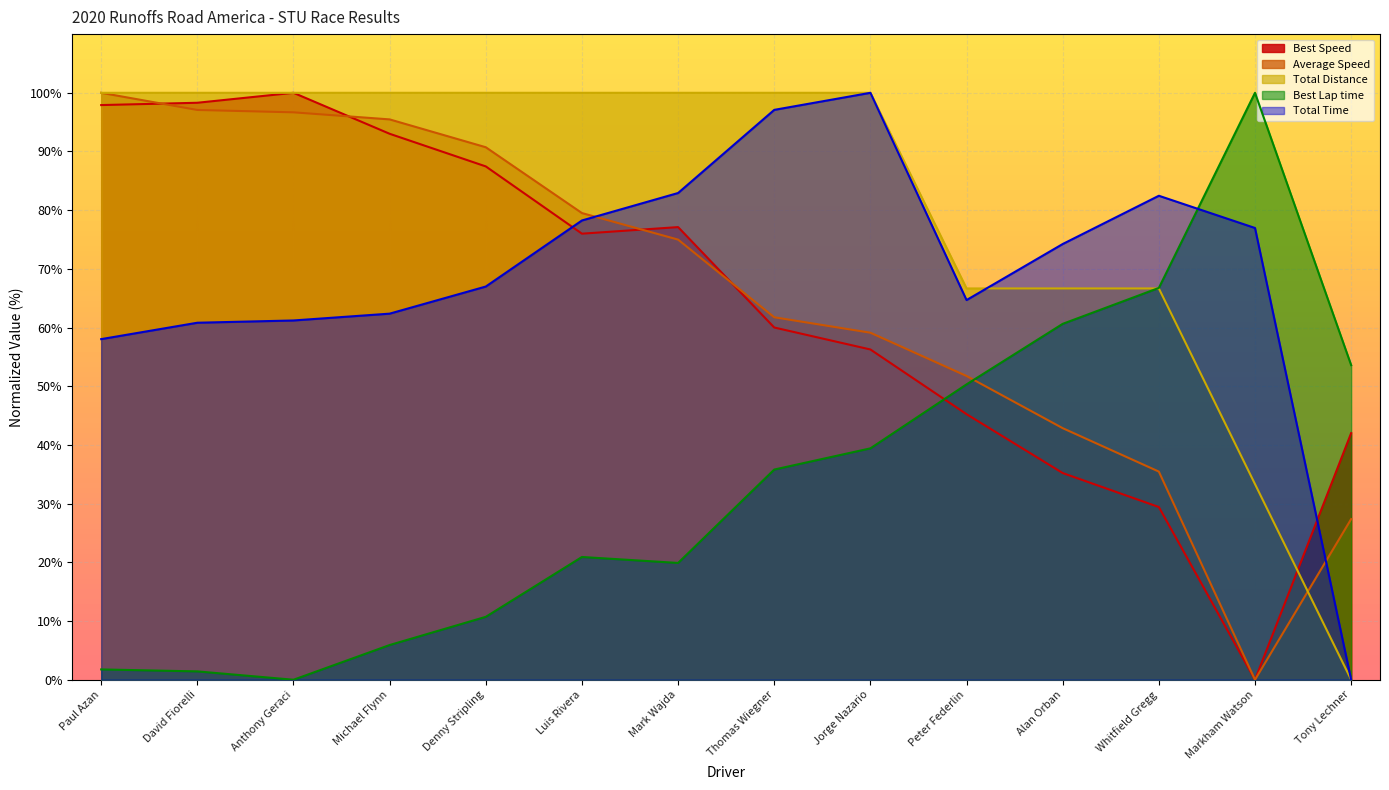

Reading left to right, extract all data points from this chart.

Total Time: 58.0	60.8	61.2	62.4	67.0	78.3	82.9	97.1	100.0	64.7	74.2	82.5	77.0	0.0
Best Lap time: 1.8	1.4	0.0	5.9	10.7	20.9	19.9	35.8	39.4	50.3	60.6	66.8	100.0	53.6
Best Speed: 97.9	98.3	100.0	93.0	87.5	76.0	77.1	60.0	56.3	45.2	35.2	29.4	0.0	42.0
Average Speed: 100.0	97.1	96.7	95.5	90.7	79.5	75.0	61.8	59.1	51.8	42.9	35.5	0.0	27.4
Total Distance: 100.0	100.0	100.0	100.0	100.0	100.0	100.0	100.0	100.0	66.7	66.7	66.7	33.3	0.0